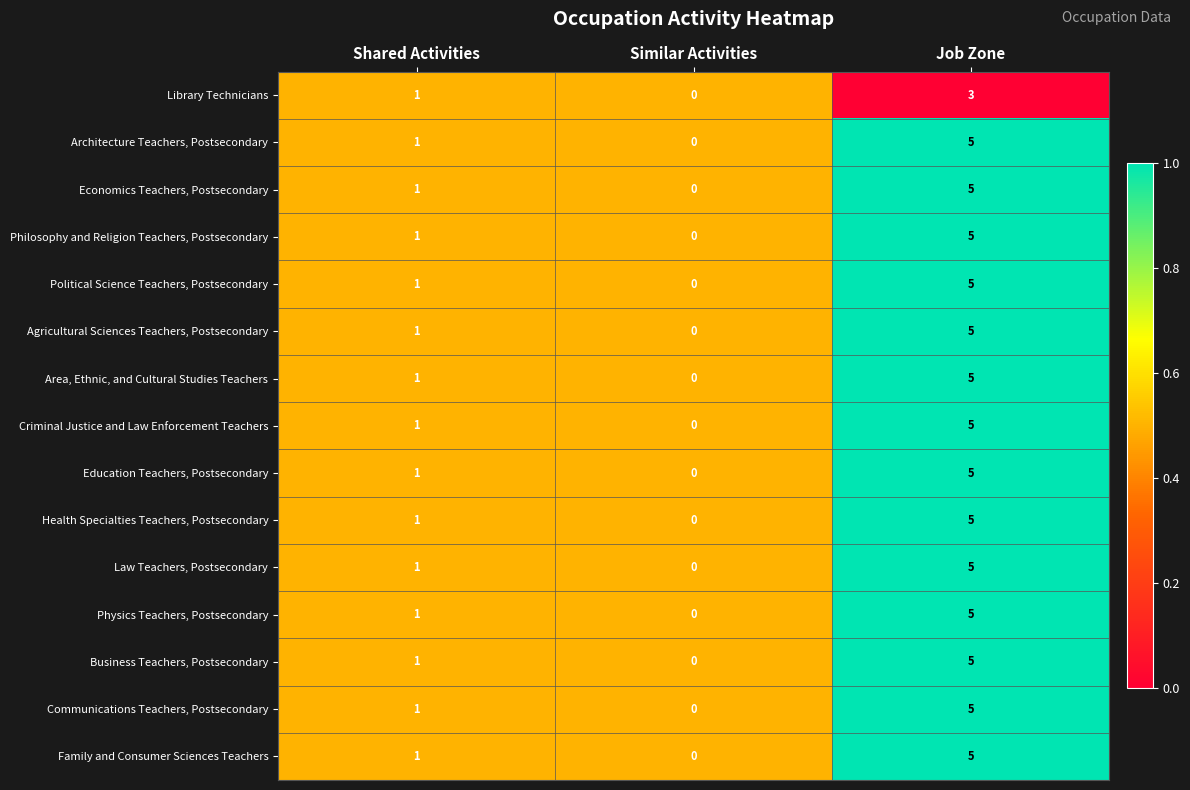

True or false: Communications Teachers, Postsecondary has a value of 0 at Similar Activities.

True